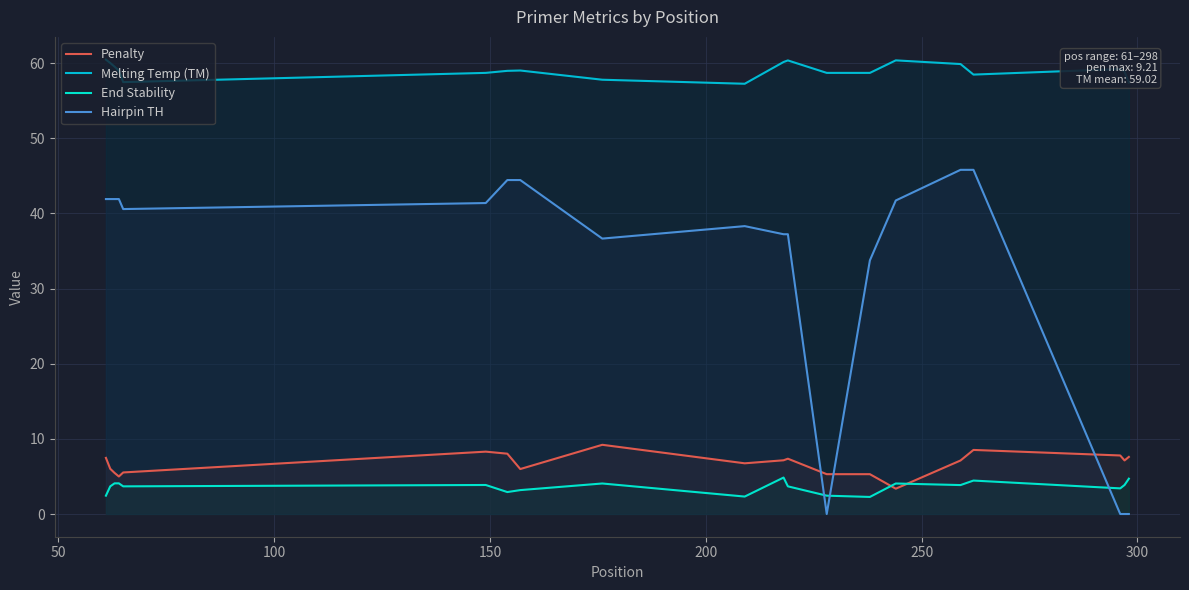

Does the chart display data point markers on the line(s)?

No